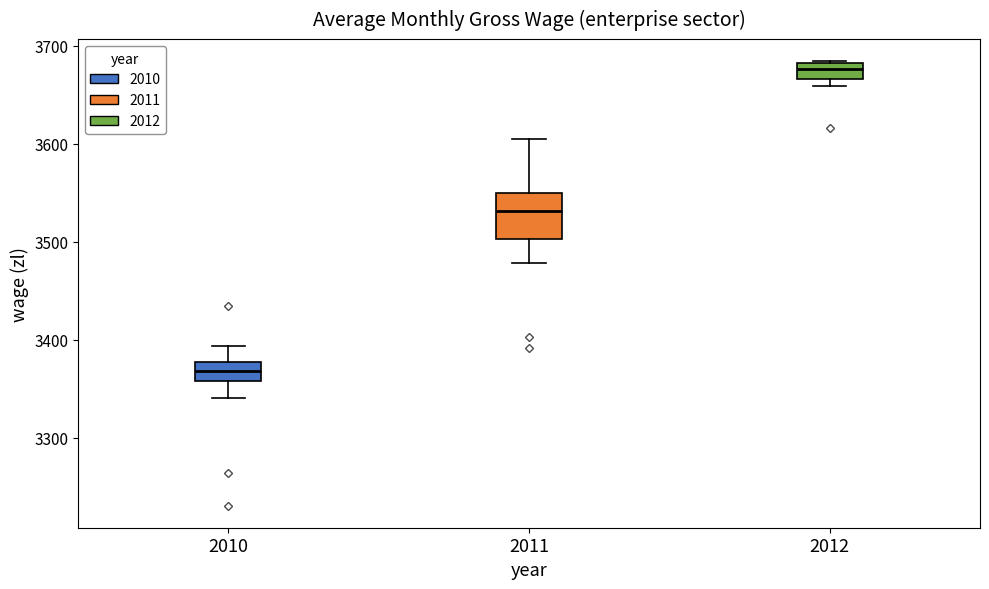

Reading left to right, read every box against the y-axis: the position of its median line, the range the box covers, and the ends of its whiskers. The values are not printed on the chart, so give them approximately, as read against the axis.

2010: median 3370, box 3360 to 3380, whiskers 3340 to 3390
2011: median 3530, box 3500 to 3550, whiskers 3480 to 3600
2012: median 3680 (inside the box), box 3670 to 3680, whiskers 3660 to 3680